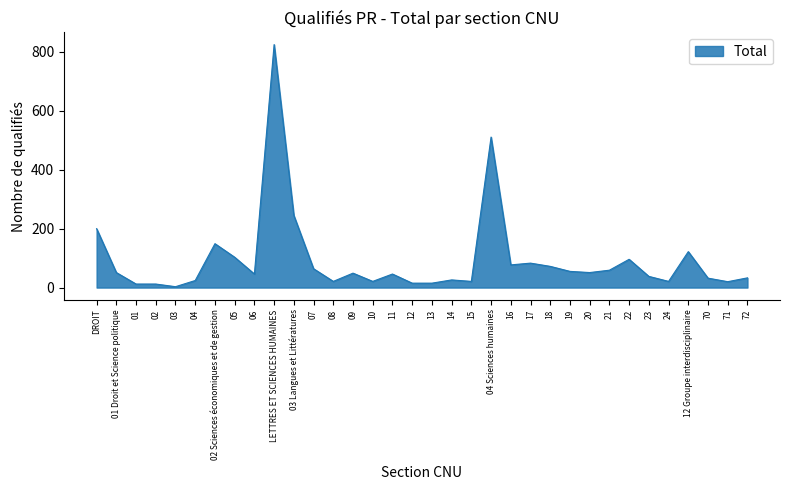

What is the maximum value shown in the chart?

825